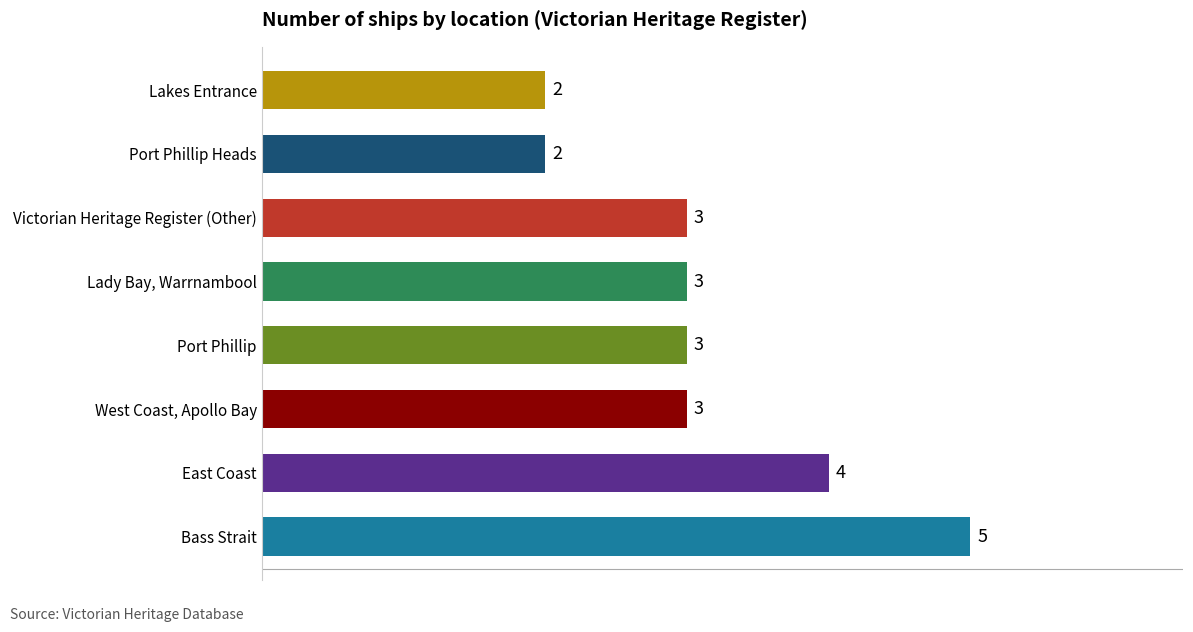

Approximately how many times larger is the value at Lakes Entrance compared to Lady Bay, Warrnambool?

0.7